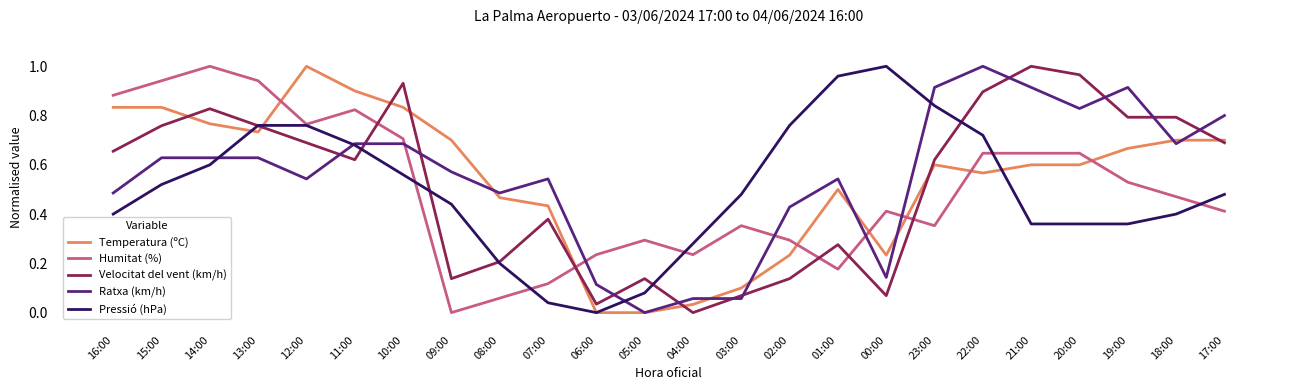

At which label does Temperatura (ºC) reach its peak?

12:00